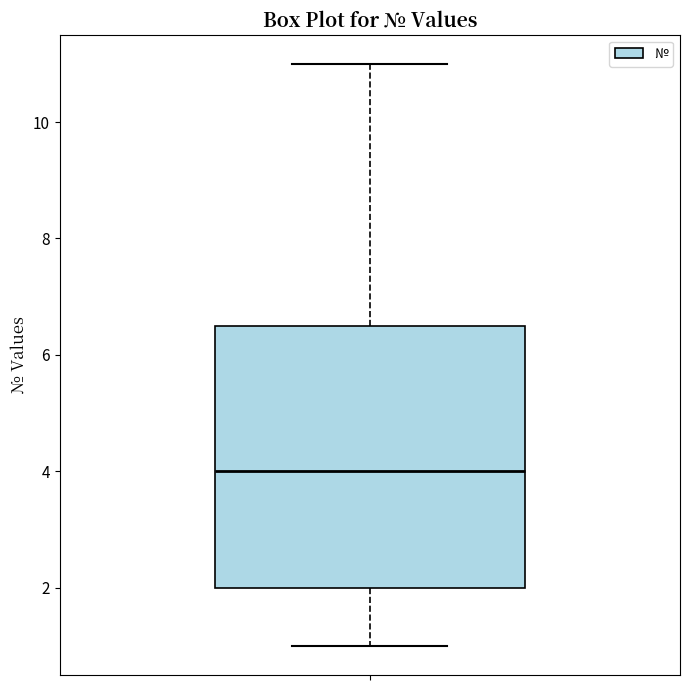

Read this box plot against the y-axis: the position of the median line, the range covered by the box, and the ends of both whiskers. The values are not printed on the chart, so give them approximately, as read against the axis.

median 4.0, box 2.0 to 6.6, whiskers 1.0 to 11.0